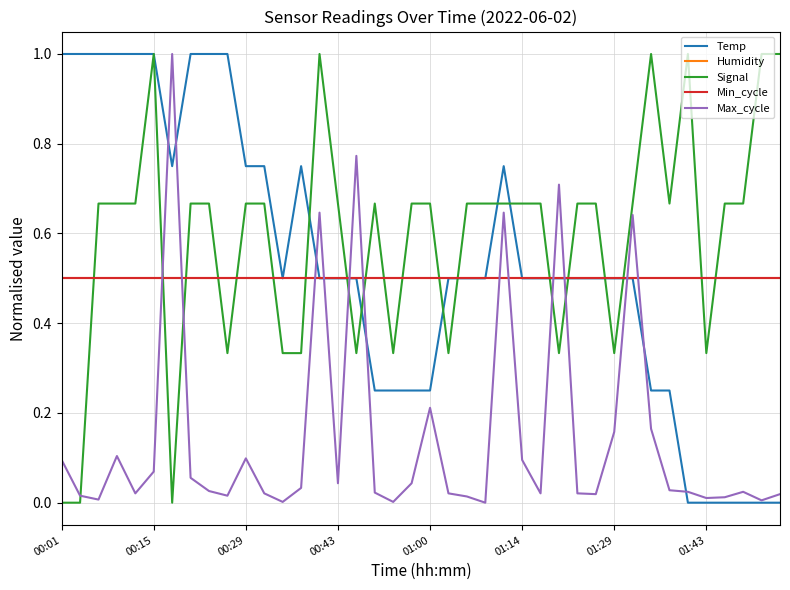

Does the chart display data point markers on the line(s)?

No